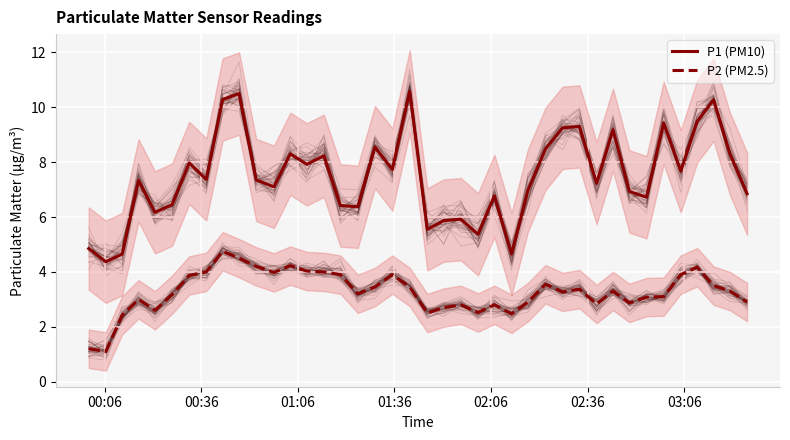

What is the lowest value of the P1 (PM10) series?

4.4